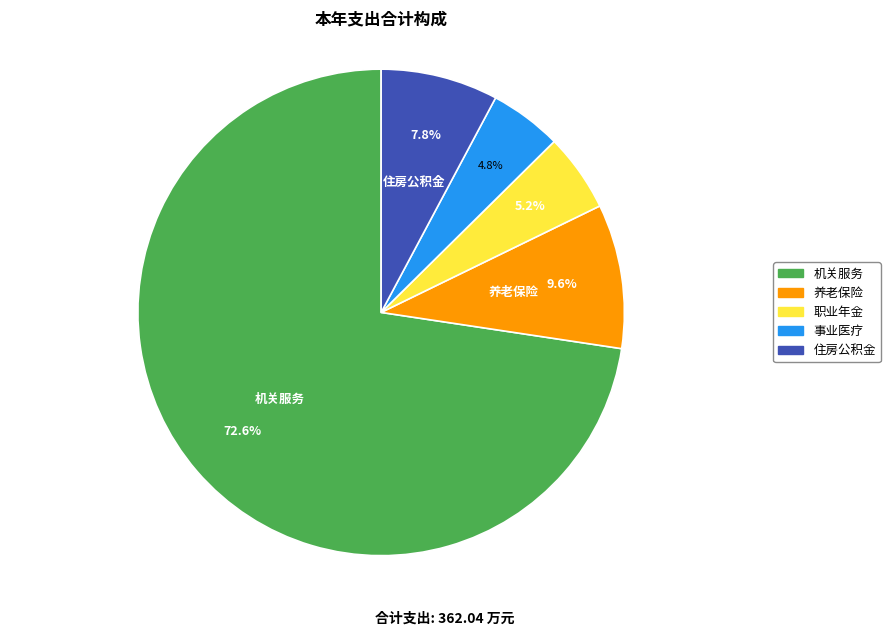

Which has a higher value, 事业医疗 or 机关服务?

机关服务